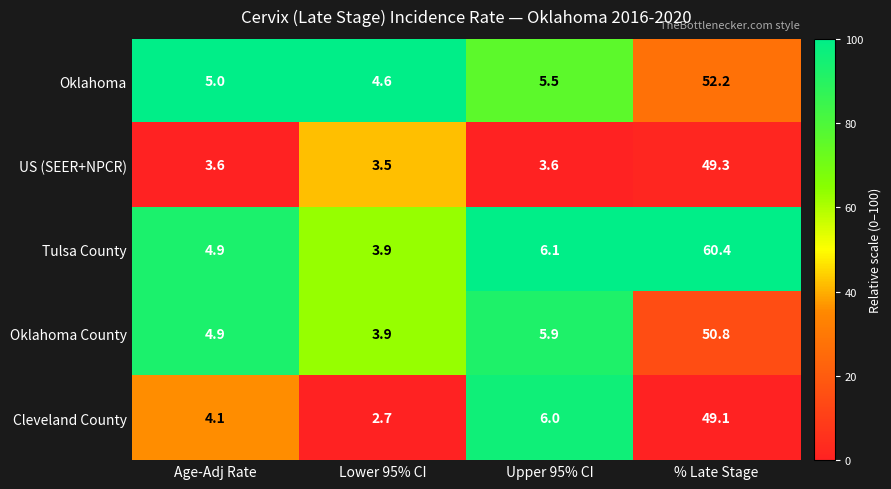

Which series has the largest range (max minus min)?

Tulsa County